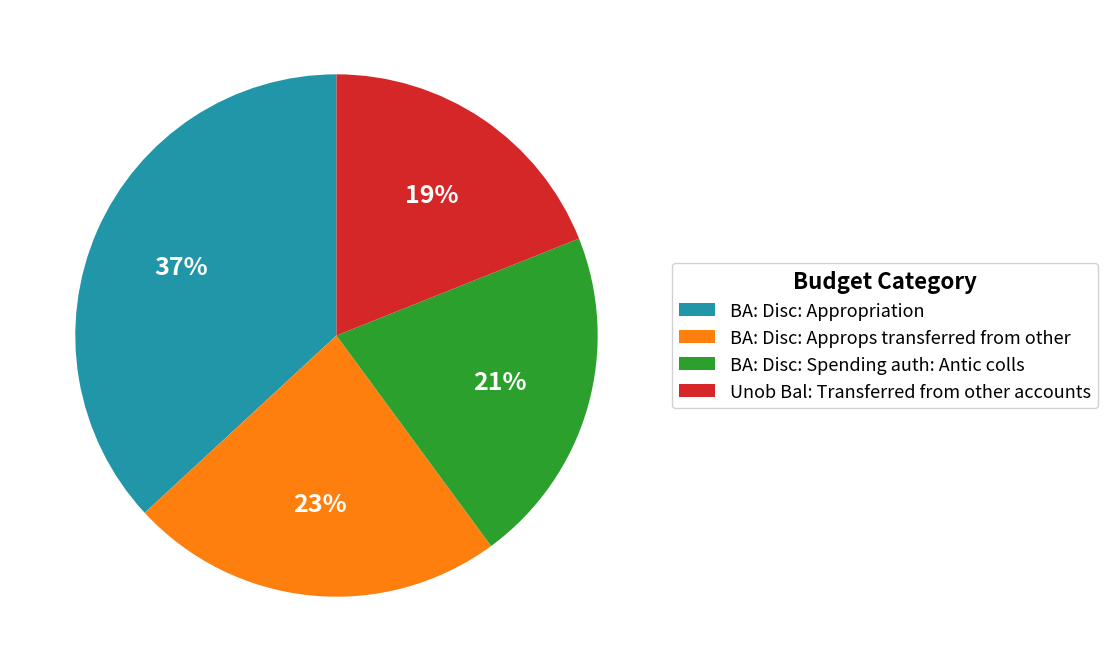

Which has a higher value, BA: Disc: Appropriation or BA: Disc: Spending auth: Antic colls?

BA: Disc: Appropriation